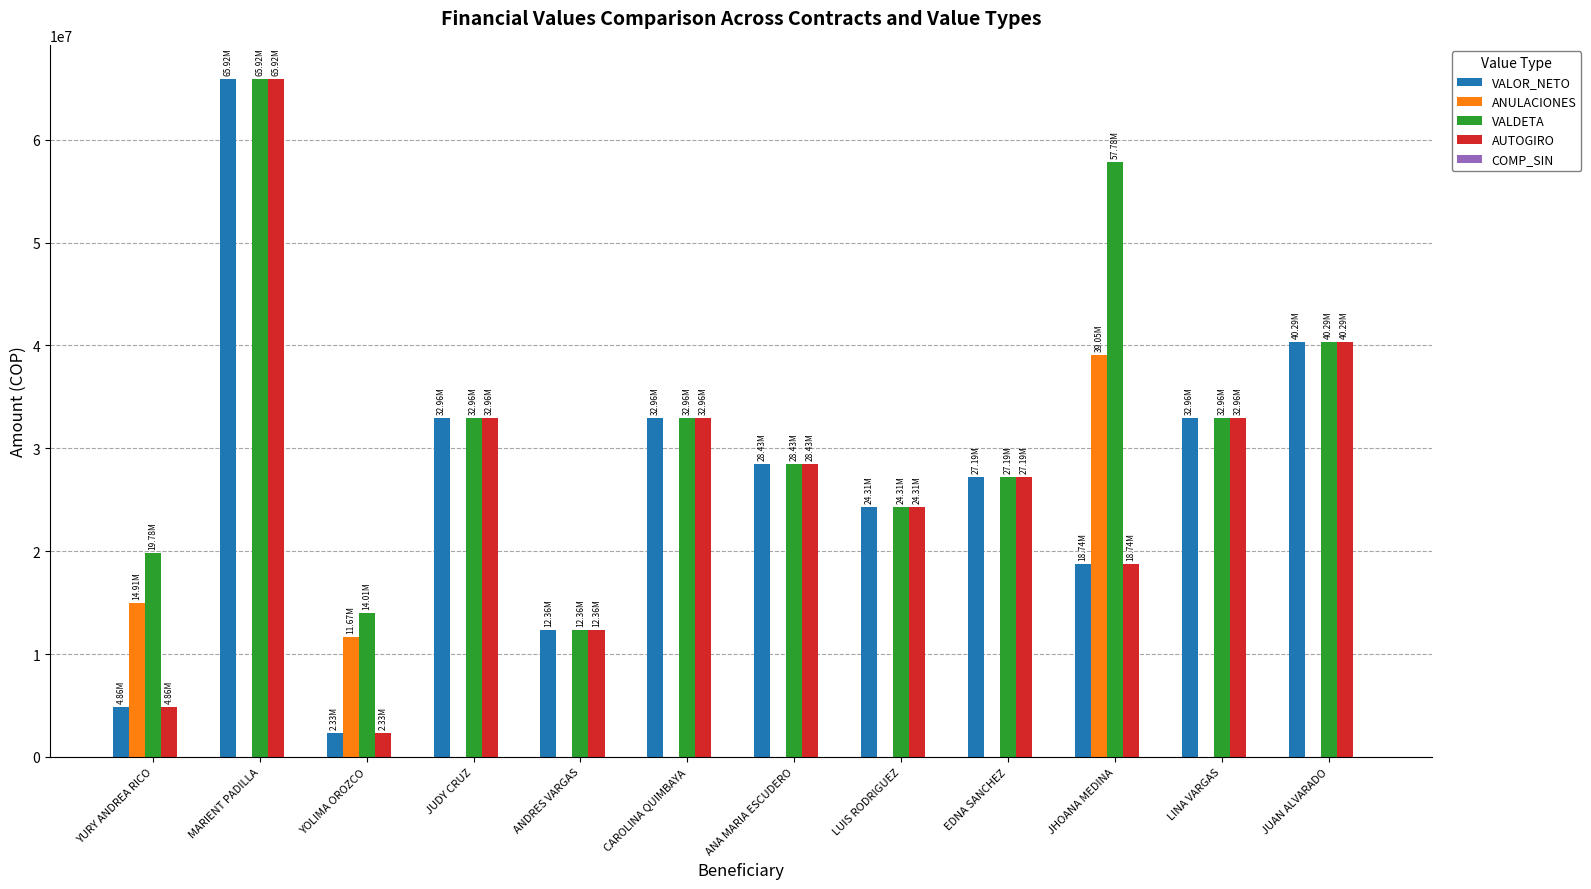

Is the value of AUTOGIRO at LINA VARGAS greater than the value of VALOR_NETO at JUAN ALVARADO?

No